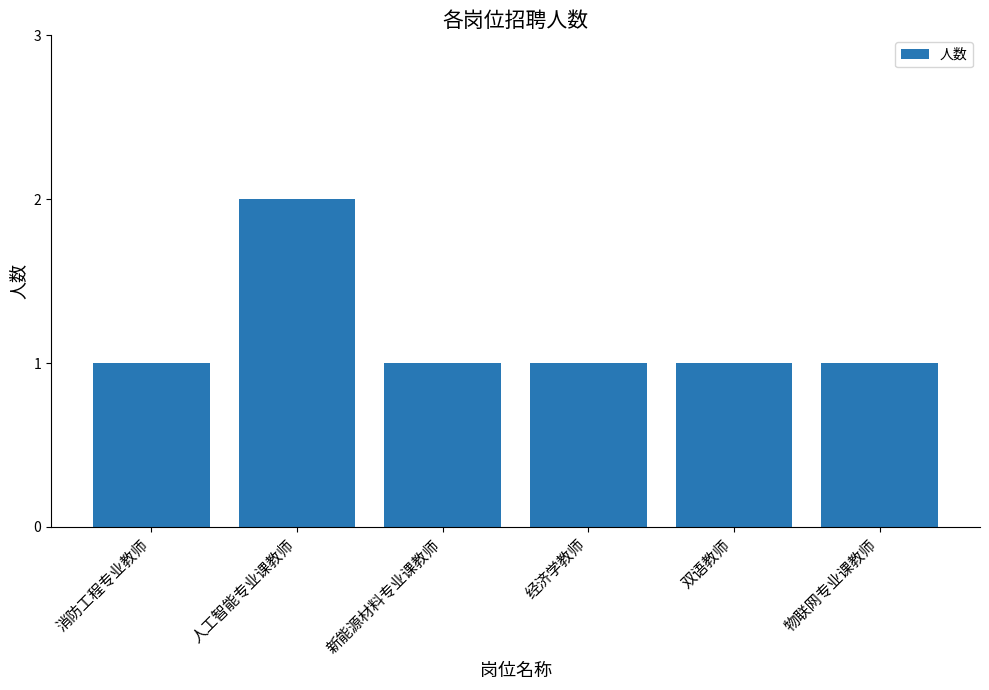

What is the sum of the values at 经济学教师 and 双语教师?

2